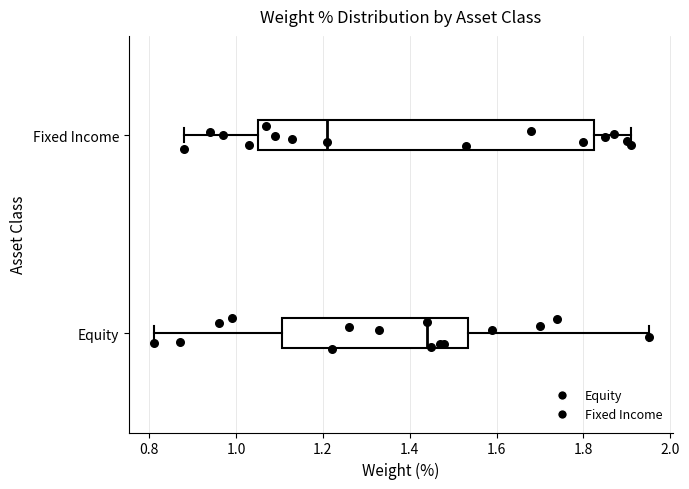

Which box has the furthest to the right median line?

Equity